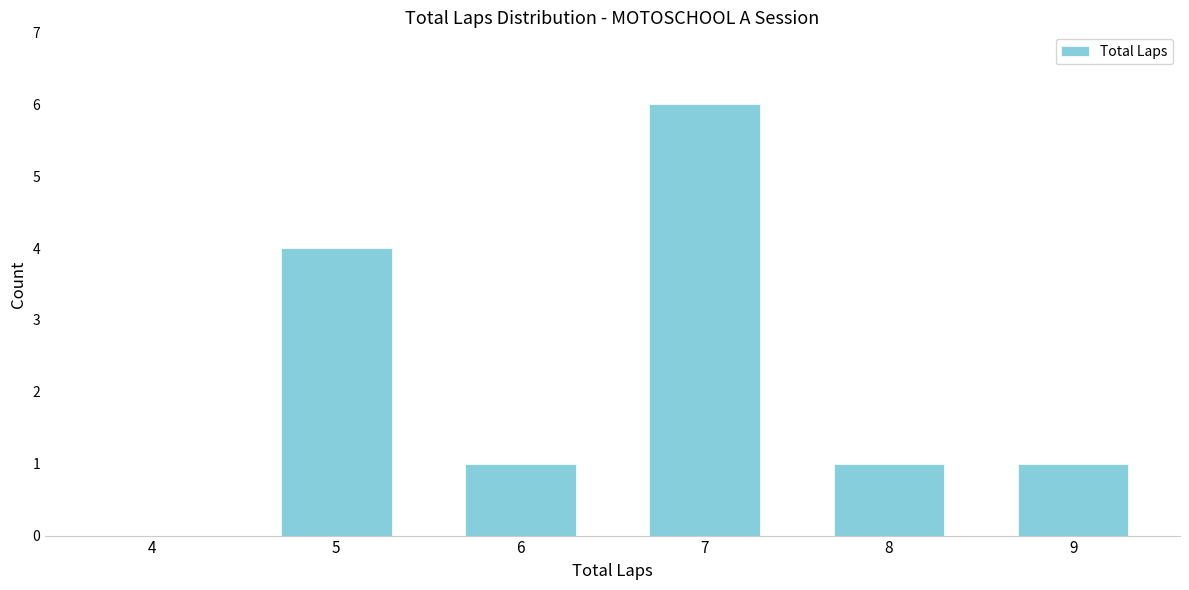

Reading left to right, list all the values displayed in this chart.

4=0	5=4	6=1	7=6	8=1	9=1